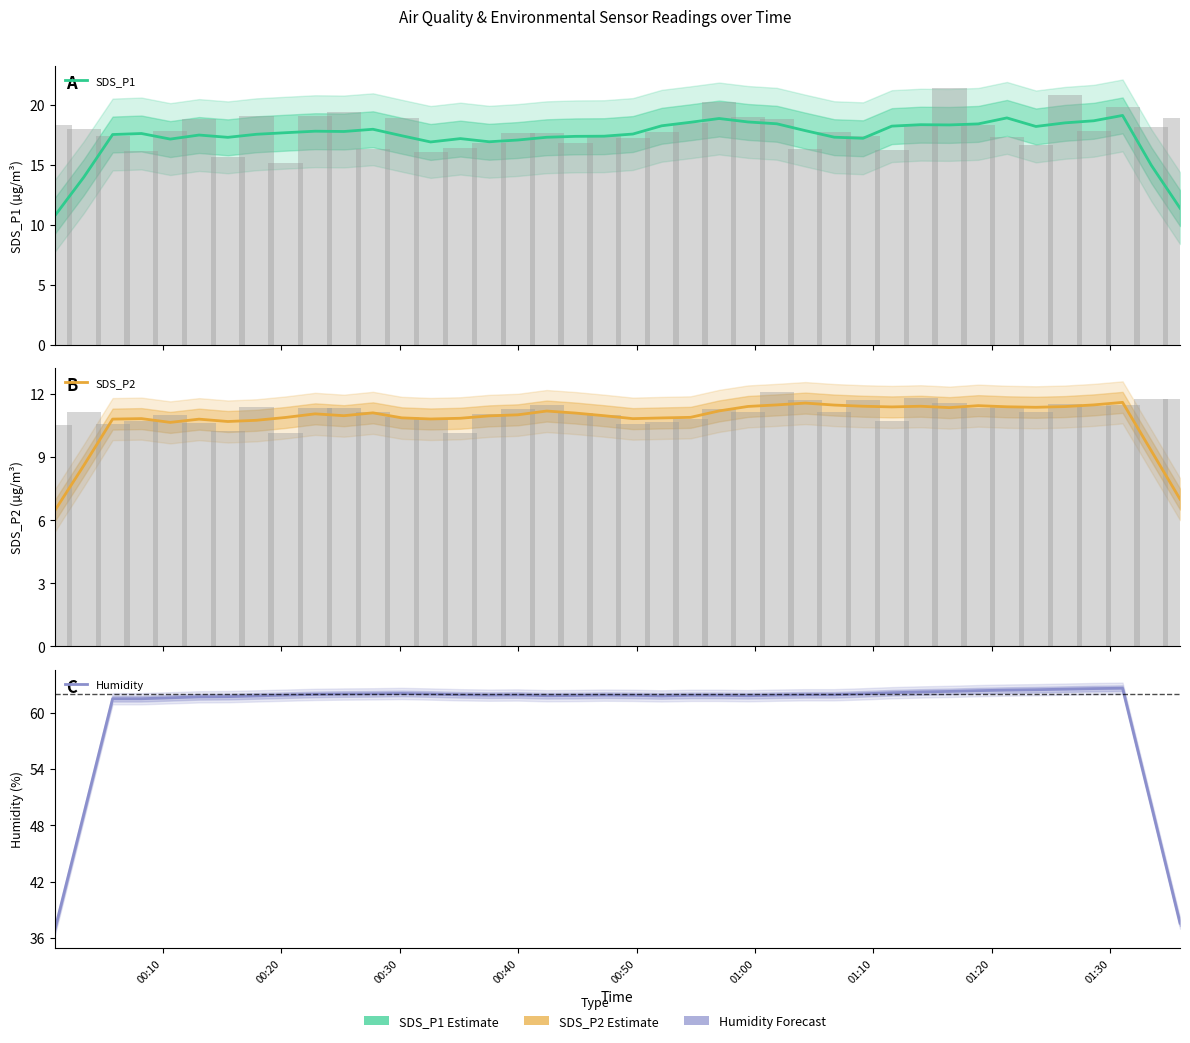

At how many categories does at least one series exceed 35?

40